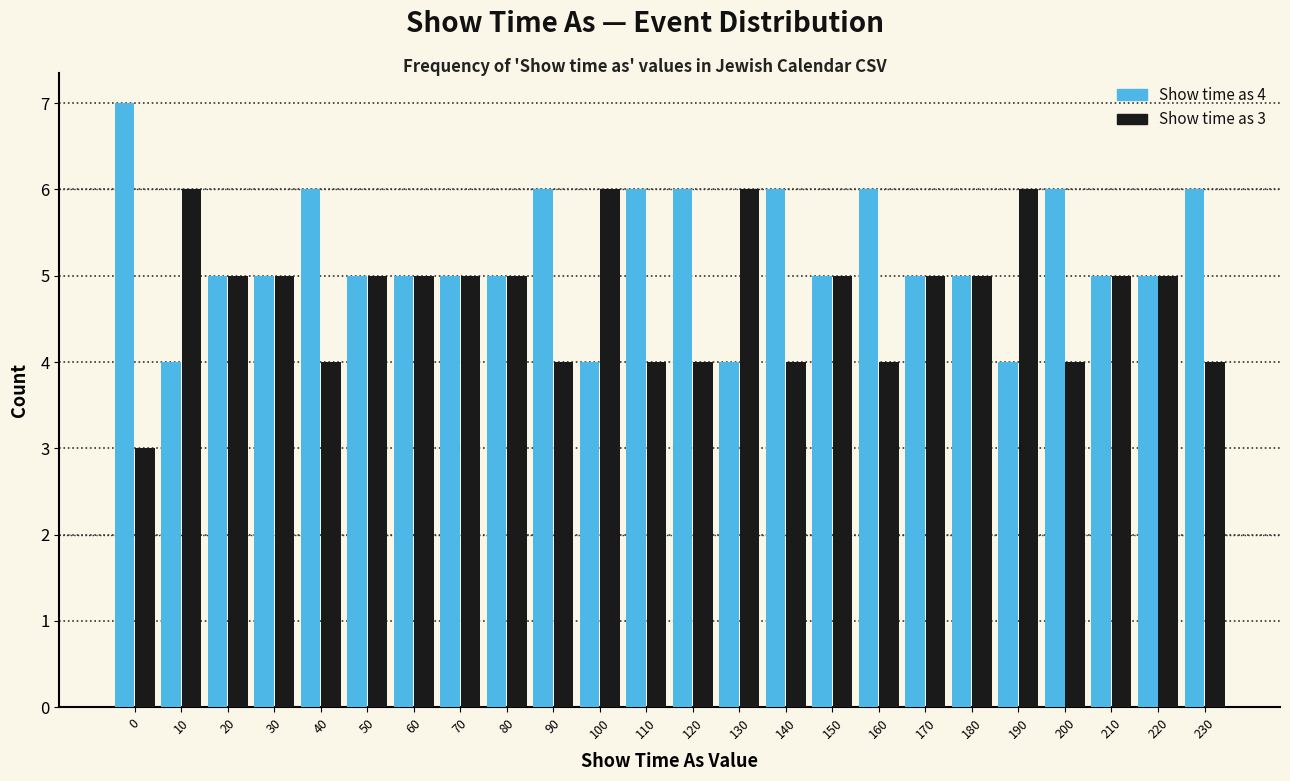

What is the smallest value displayed?

3